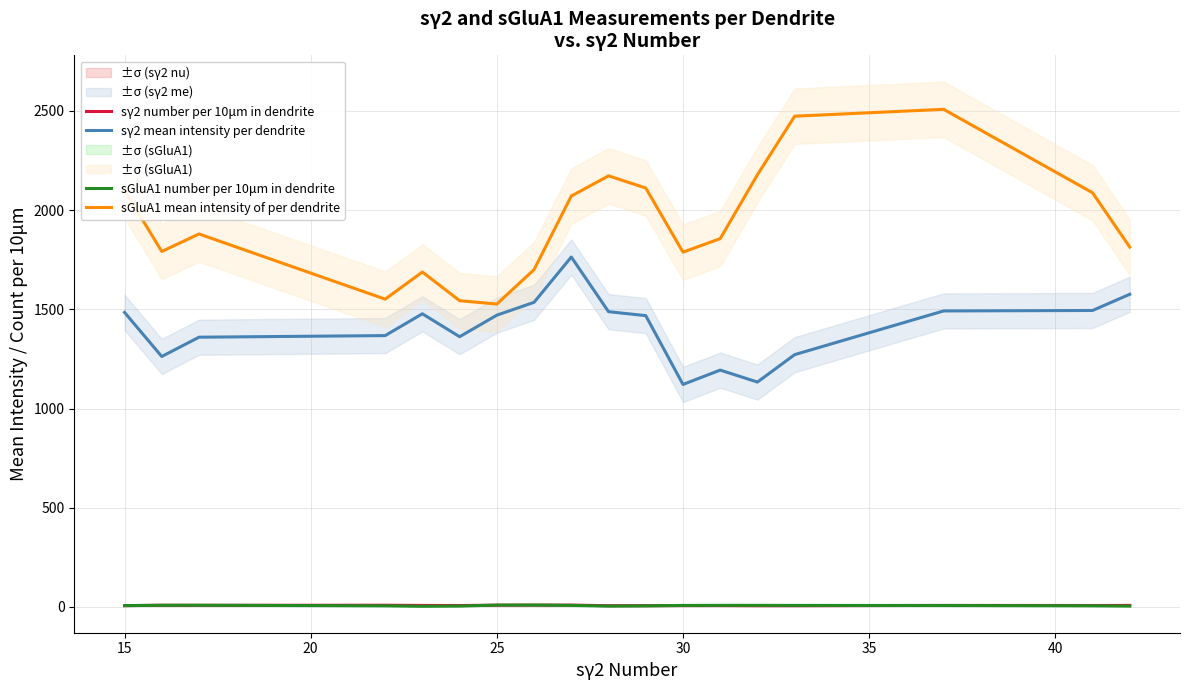

True or false: sγ2 mean intensity per dendrite and sGluA1 number per 10μm in dendrite cross at least once.

False